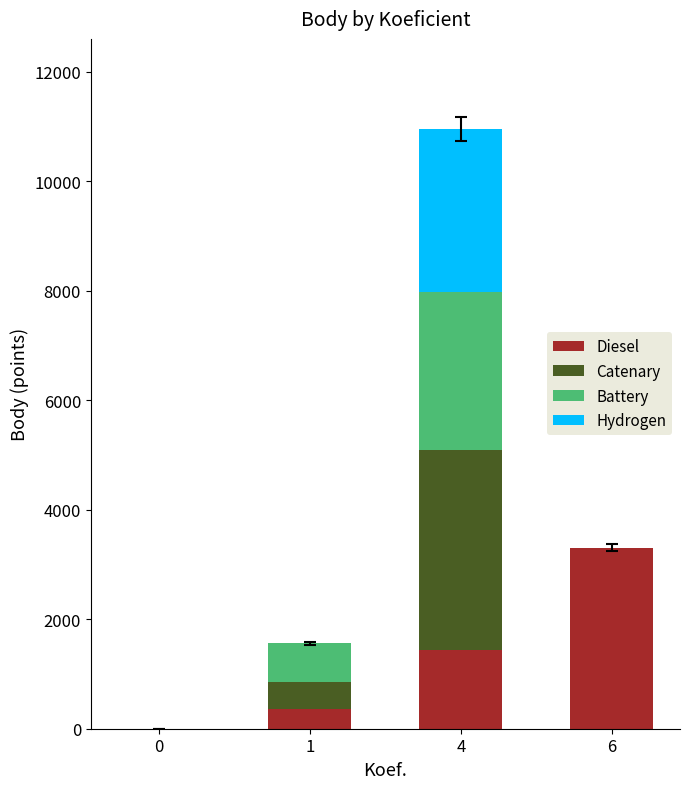

At which category is the sum across all series the highest?

4